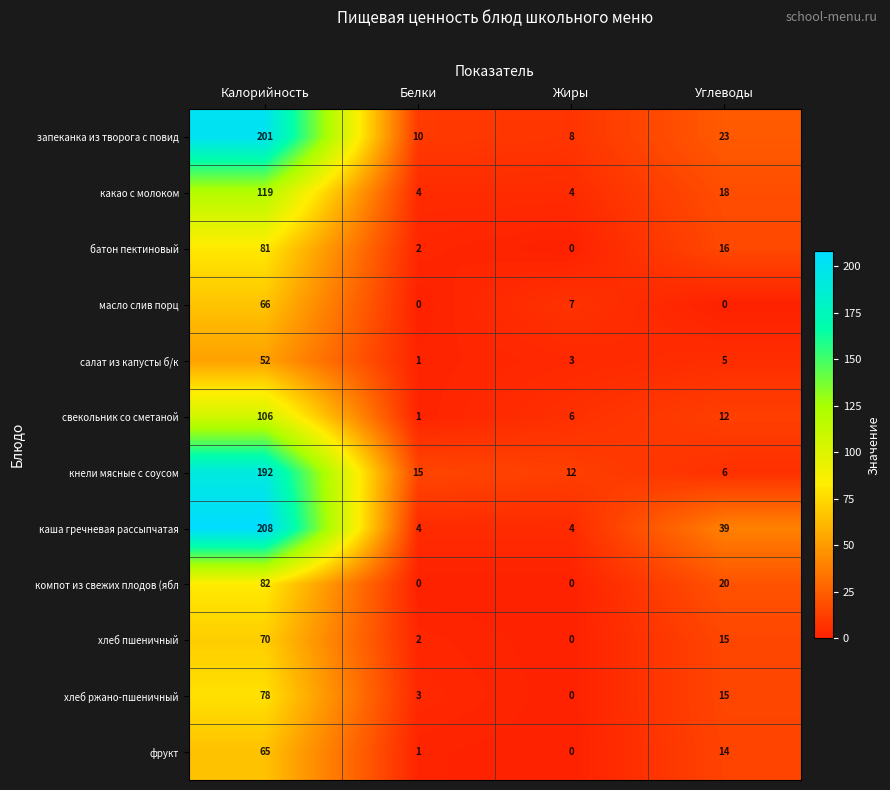

List the labels in order of запеканка из творога с повид value, smallest first.

Жиры, Белки, Углеводы, Калорийность